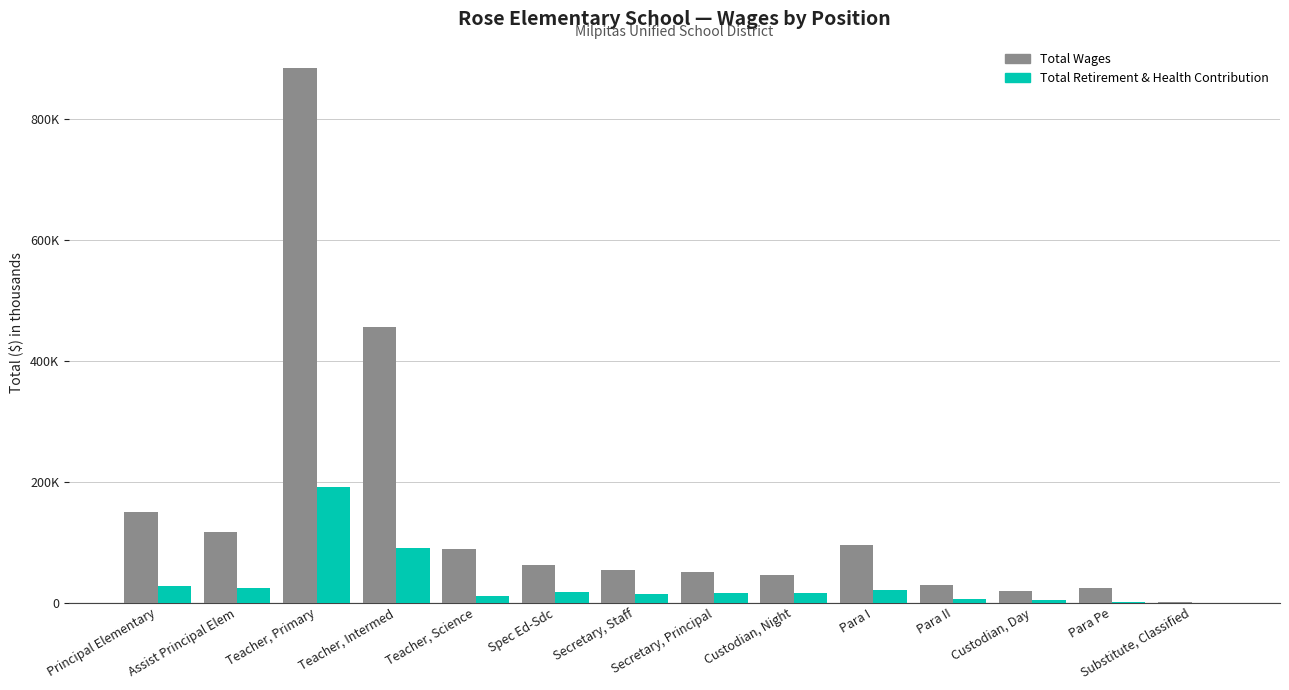

Does the chart contain stacked bars?

No